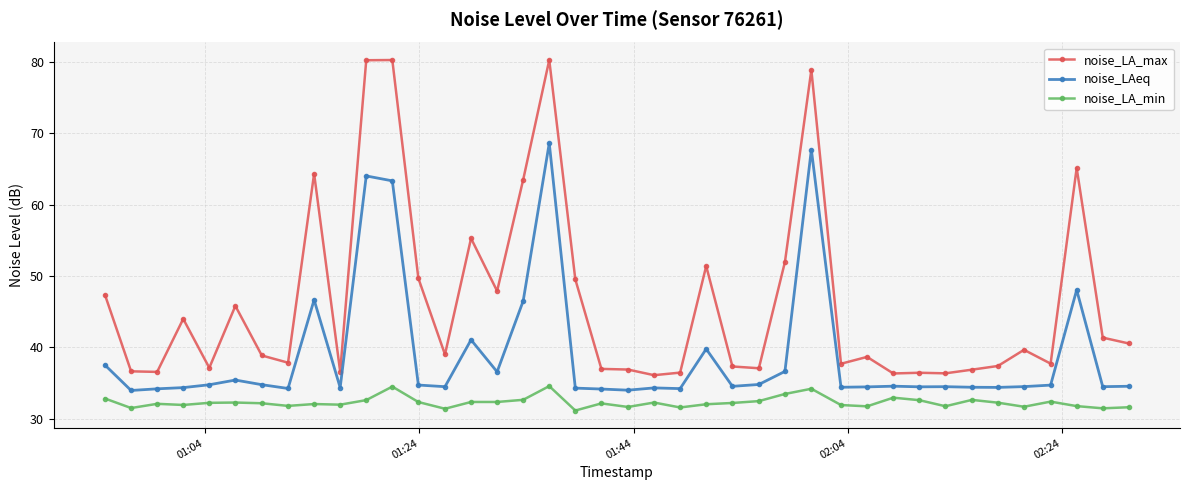

Does the chart have visible grid lines?

Yes